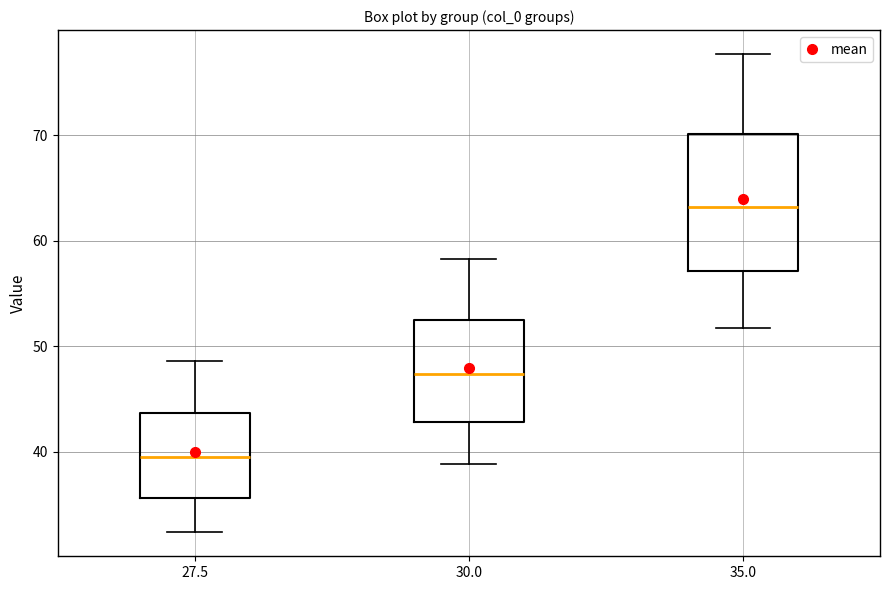

Reading left to right, transcribe this box plot: for each box, give where its median line is, the range the box spans, and where its two whiskers end, as read against the y-axis. The values are not printed on the chart, so give them approximately, as read against the axis.

27.5: median 40, box 36 to 44, whiskers 32 to 49
30.0: median 47, box 43 to 53, whiskers 39 to 58
35.0: median 63, box 57 to 70, whiskers 52 to 78